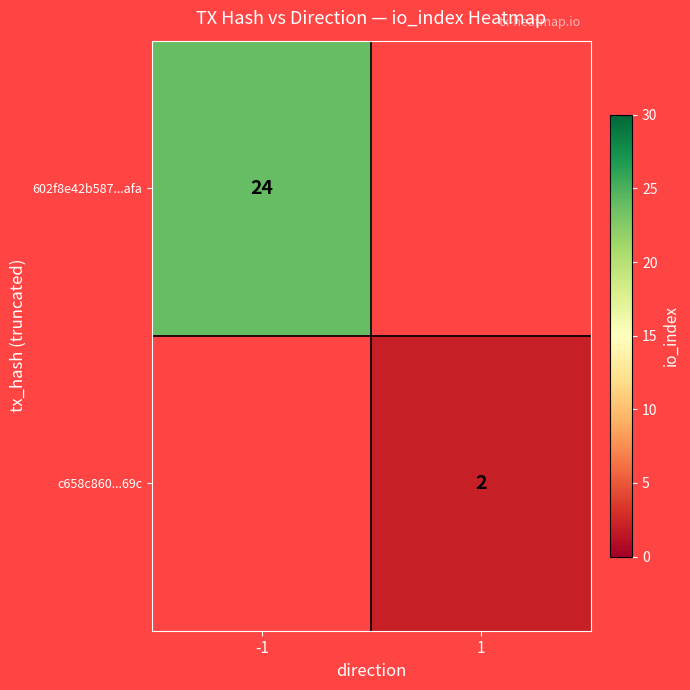

Is it true that 602f8e42b587...afa equals 34.3 at -1?

False